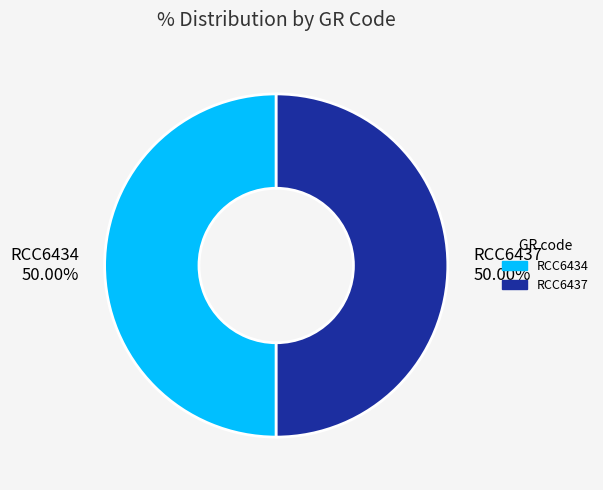

To the nearest percent, what percentage of the pie is RCC6437?

50%